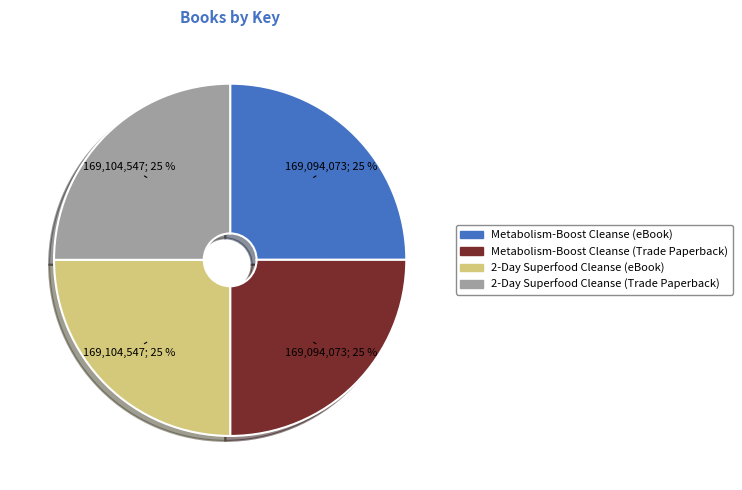

Is it true that 2-Day Superfood Cleanse (eBook) is 39% of the pie?

False